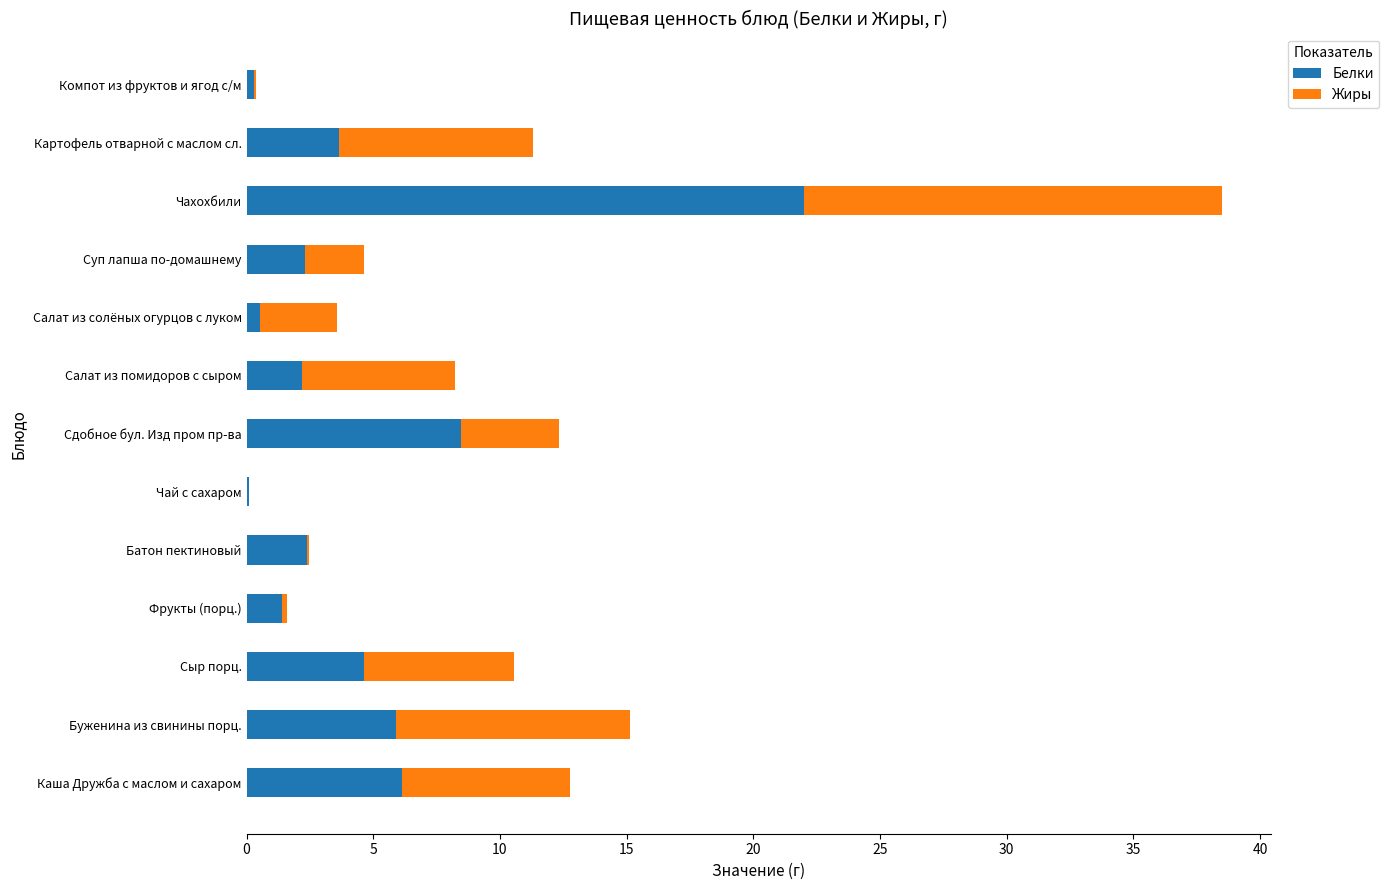

The Белки series shows 11.4 at Чахохбили. True or false?

False